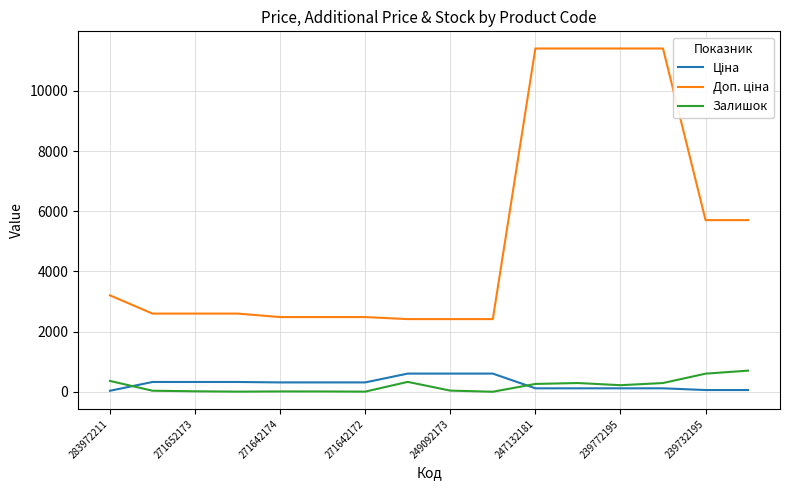

What is the label of the 10th point from the left?

9